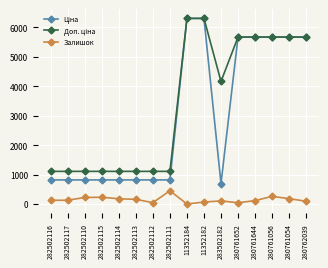

What position from the right is 282502112?

10